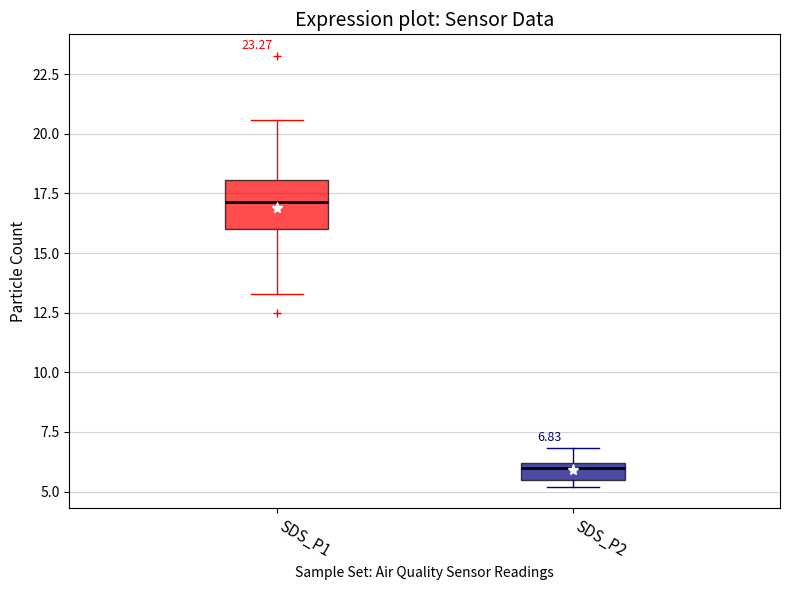

Which box has the lowest median line?

SDS_P2